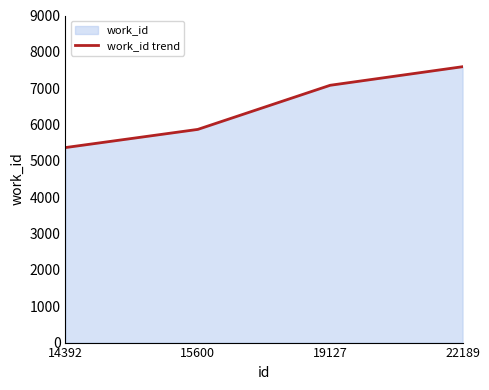

Where is the data nearest to the value 6478?

19127